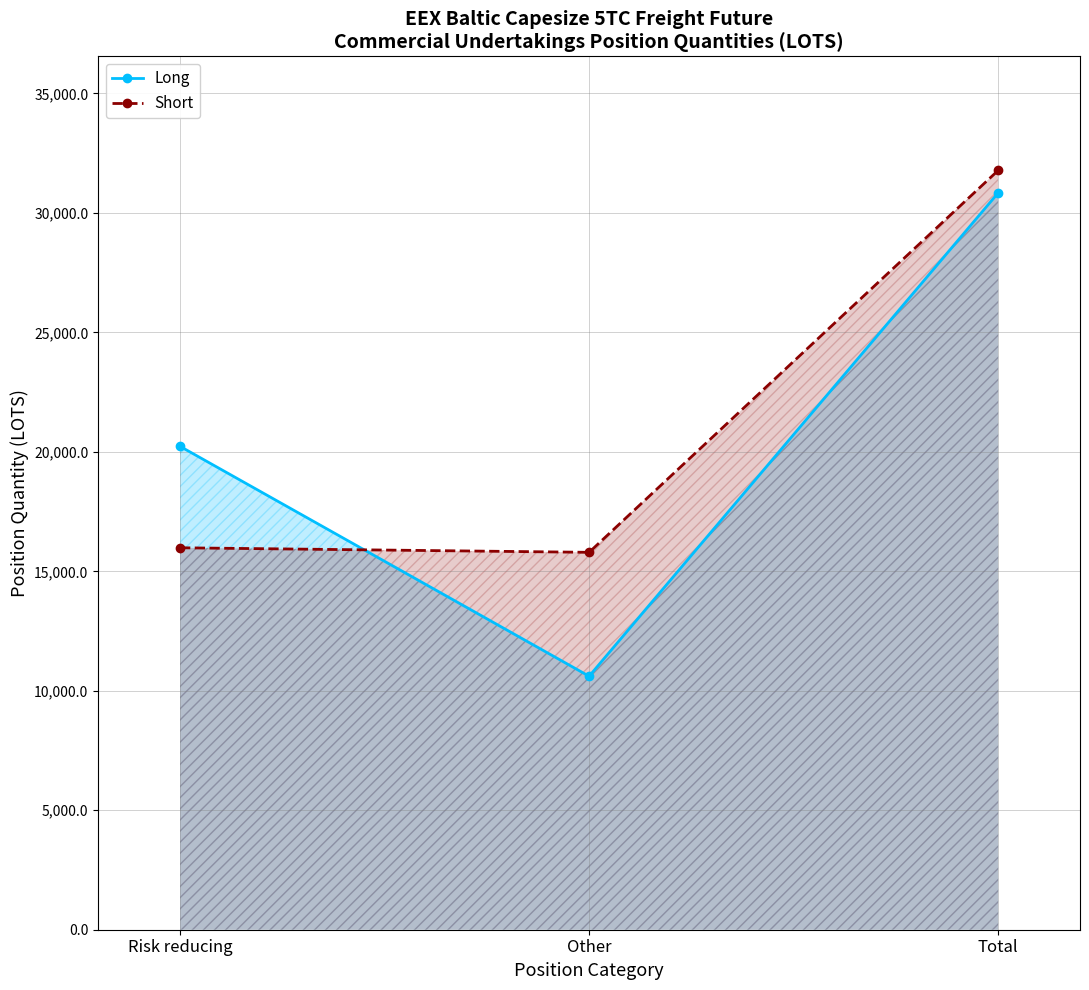

At how many categories does at least one series exceed 17614?

2